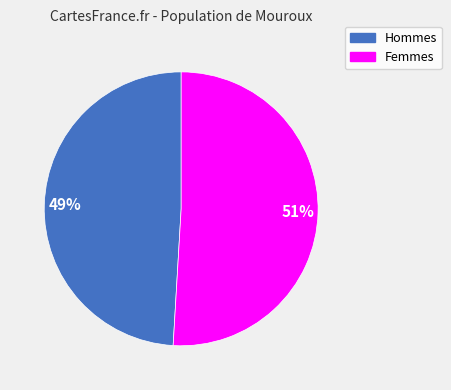

To the nearest percent, what is the average slice percentage?

50%